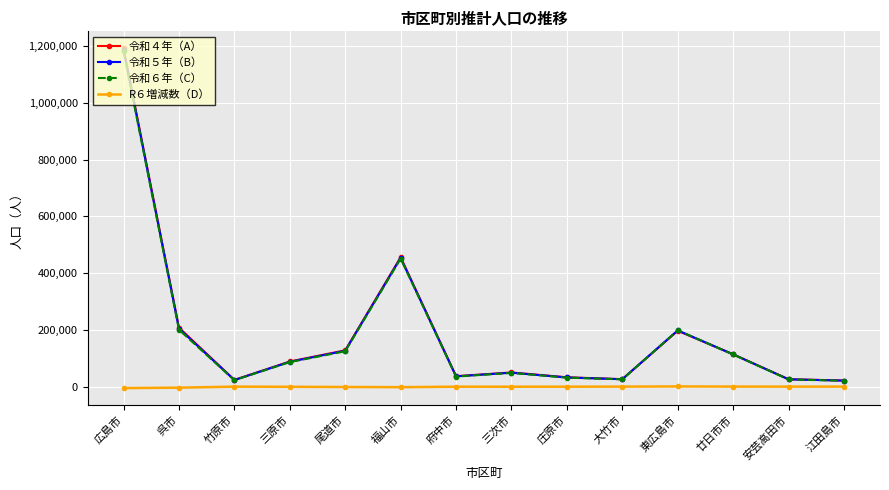

After their last crossing, which series has the higher values: 令和６年（C） or 令和４年（A）?

令和４年（A）